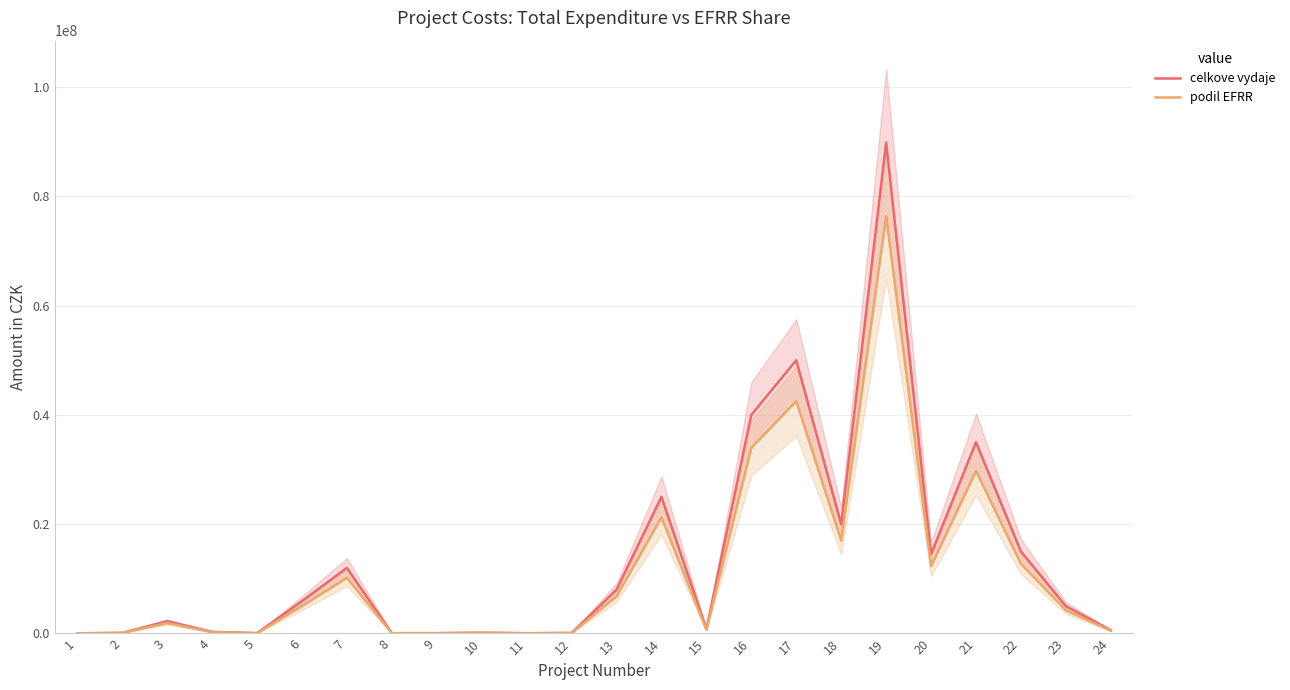

What is the value of the celkove vydaje point at the 10th from the left?

150000.0